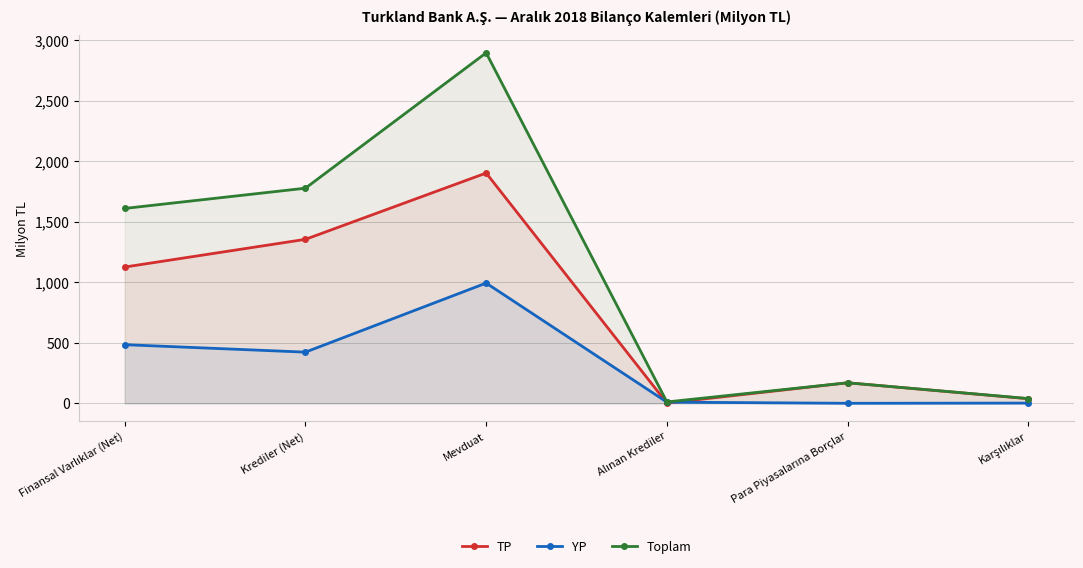

Which category has the highest value in the YP series?

Mevduat